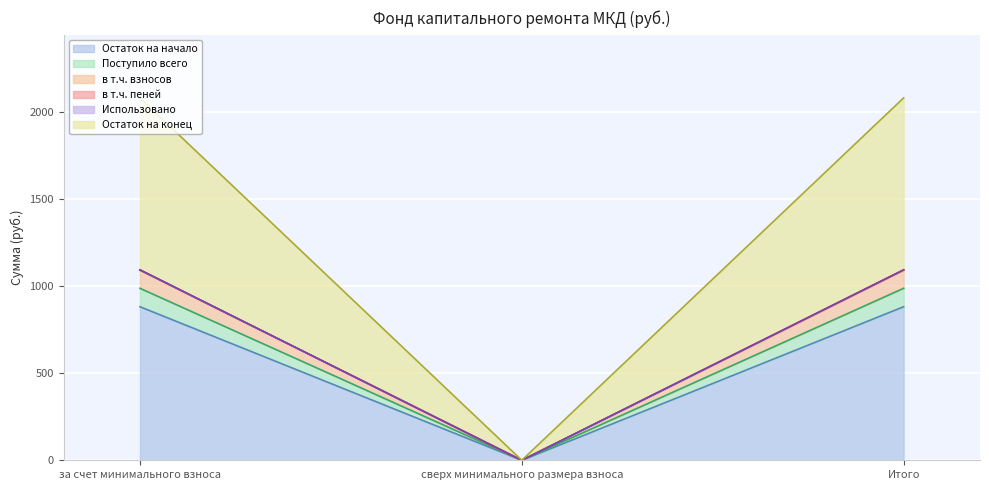

What is the label of the 3rd point from the left?

Итого